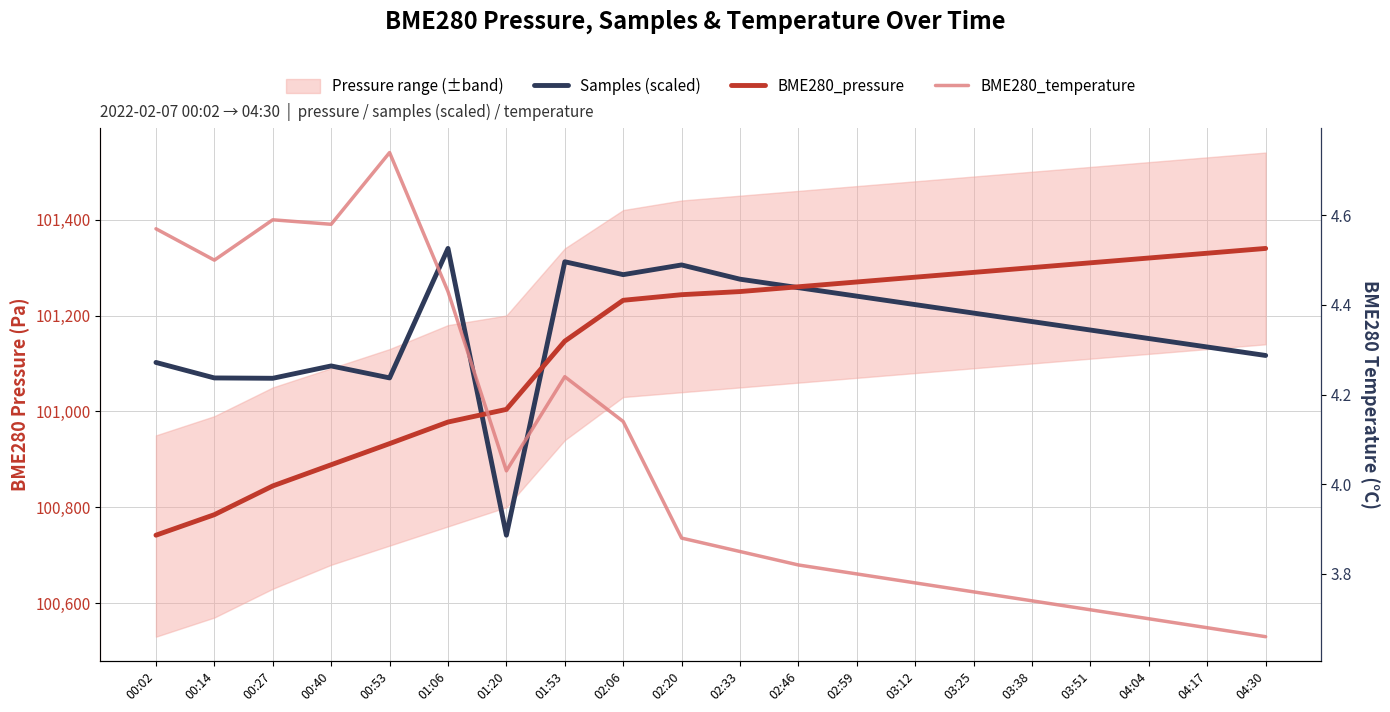

Count the number of categories in the chart.

20